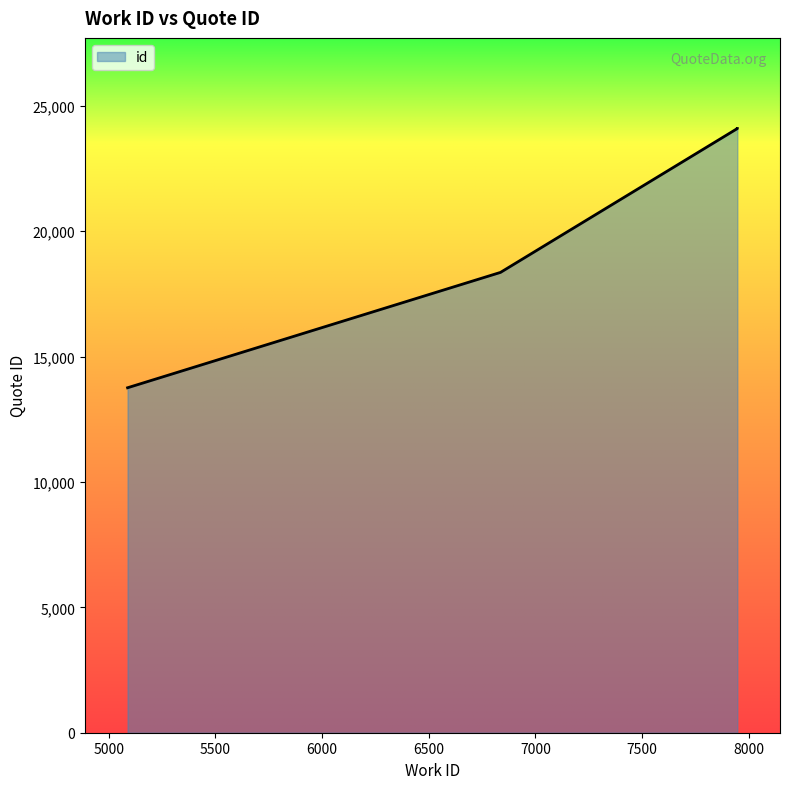

Read the value at 7946, to the nearest 100.

24100